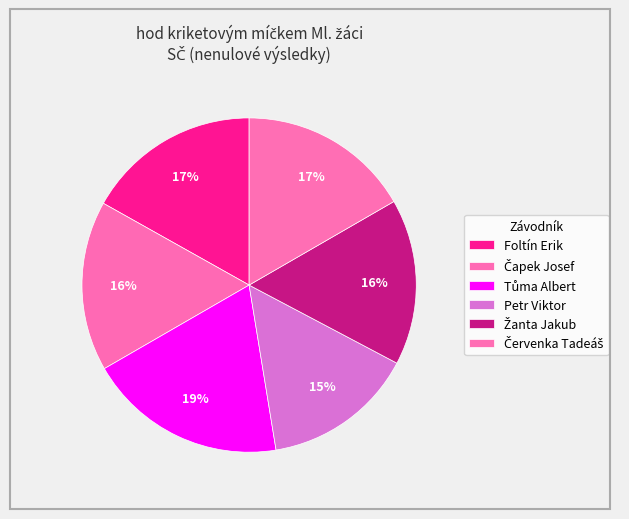

How many segments does this pie chart have?

6